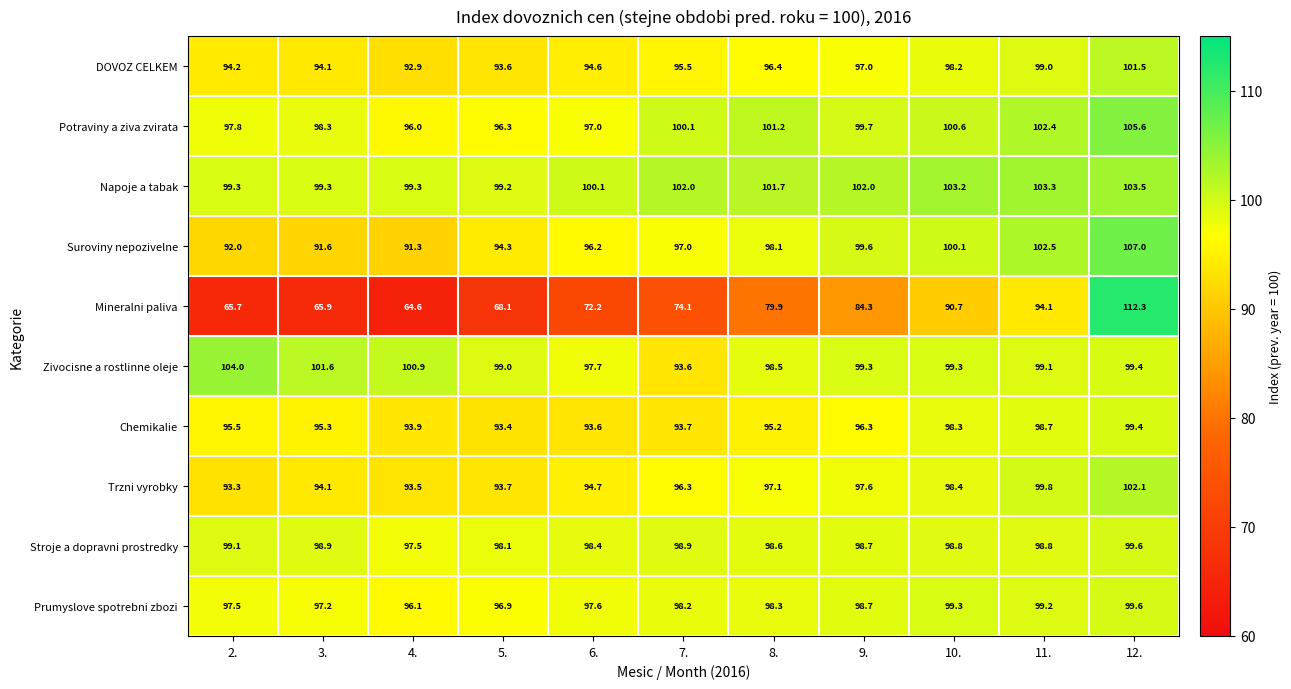

The Potraviny a ziva zvirata series shows 100.1 at 7.. True or false?

True